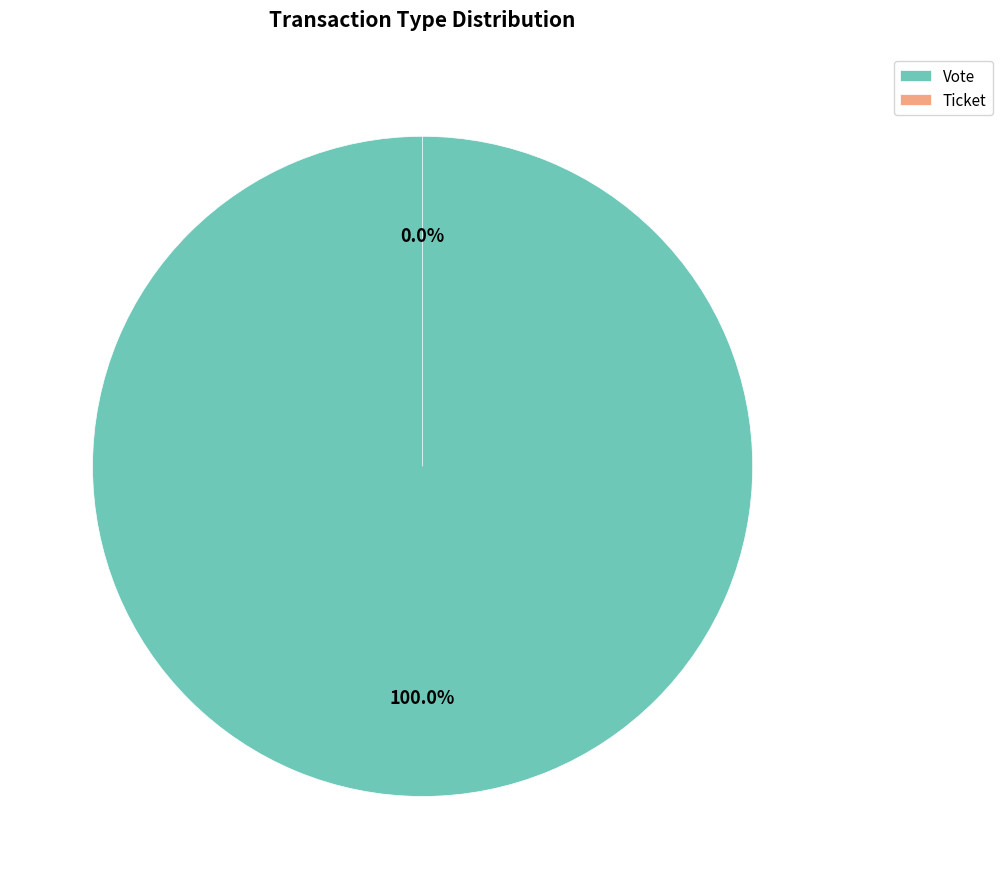

The Vote slice represents 100% of the pie. True or false?

True